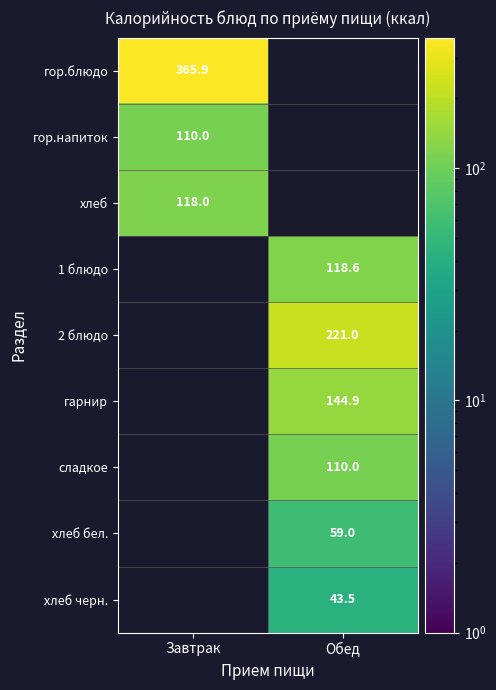

The value of хлеб черн. at Обед is 43.5. True or false?

True